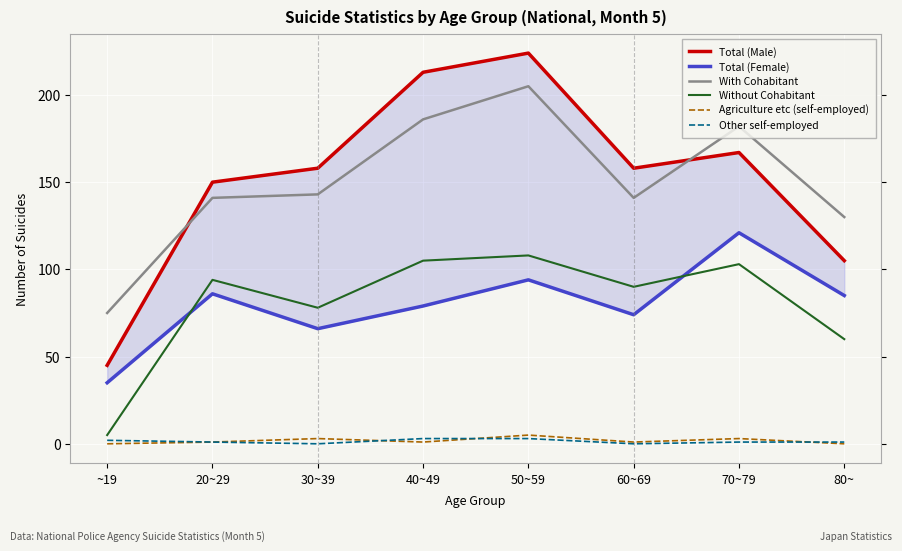

True or false: Total (Female) has a value of 85 at 80~.

True